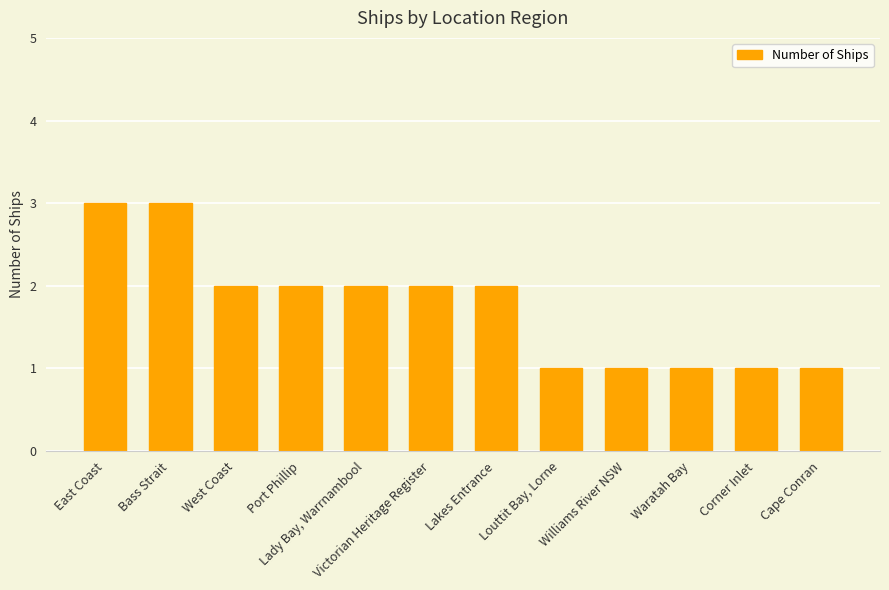

Between Corner Inlet and Port Phillip, which is larger?

Port Phillip